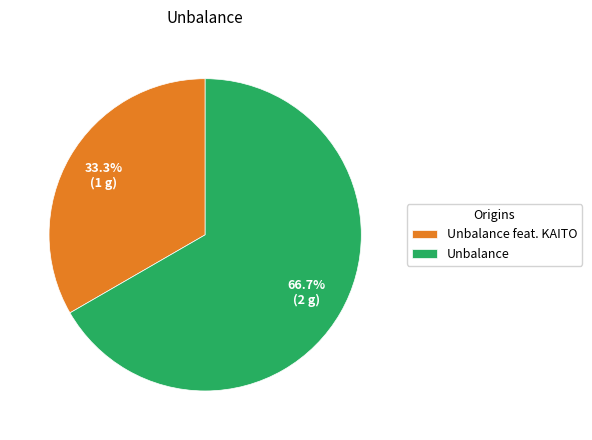

What is the smallest slice in the pie chart?

Unbalance feat. KAITO